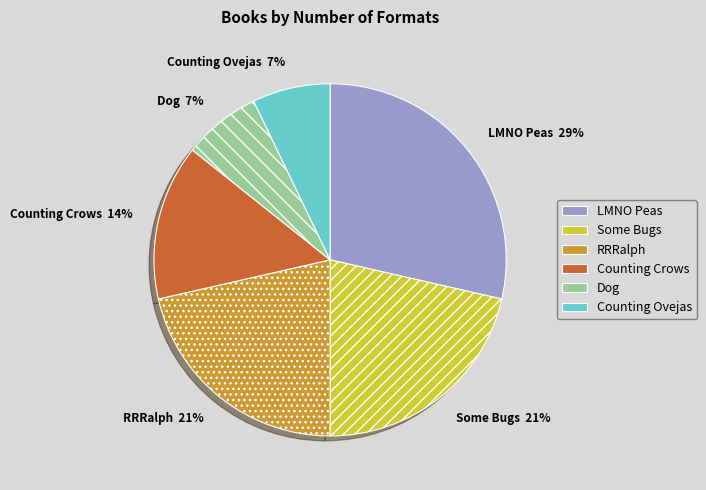

Is the sum of Some Bugs 21% and Dog 7% greater than half?

No